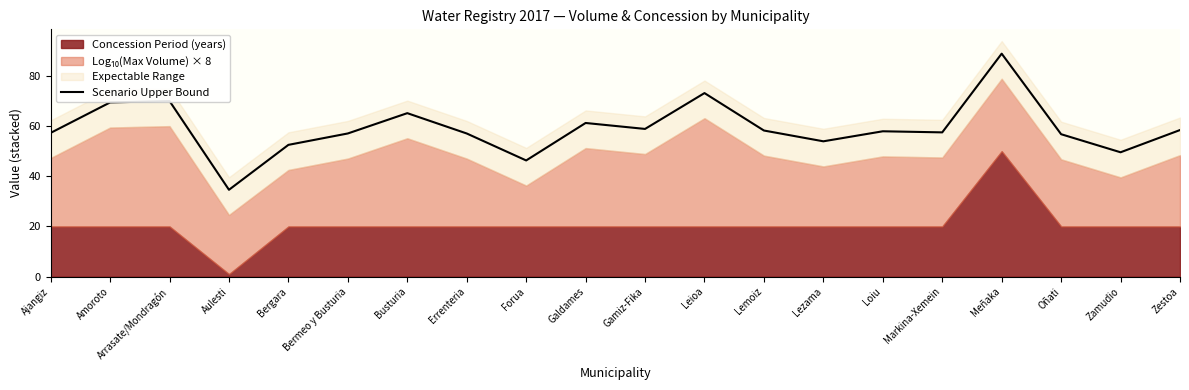

What is the label of the 2nd point from the left?

Amoroto